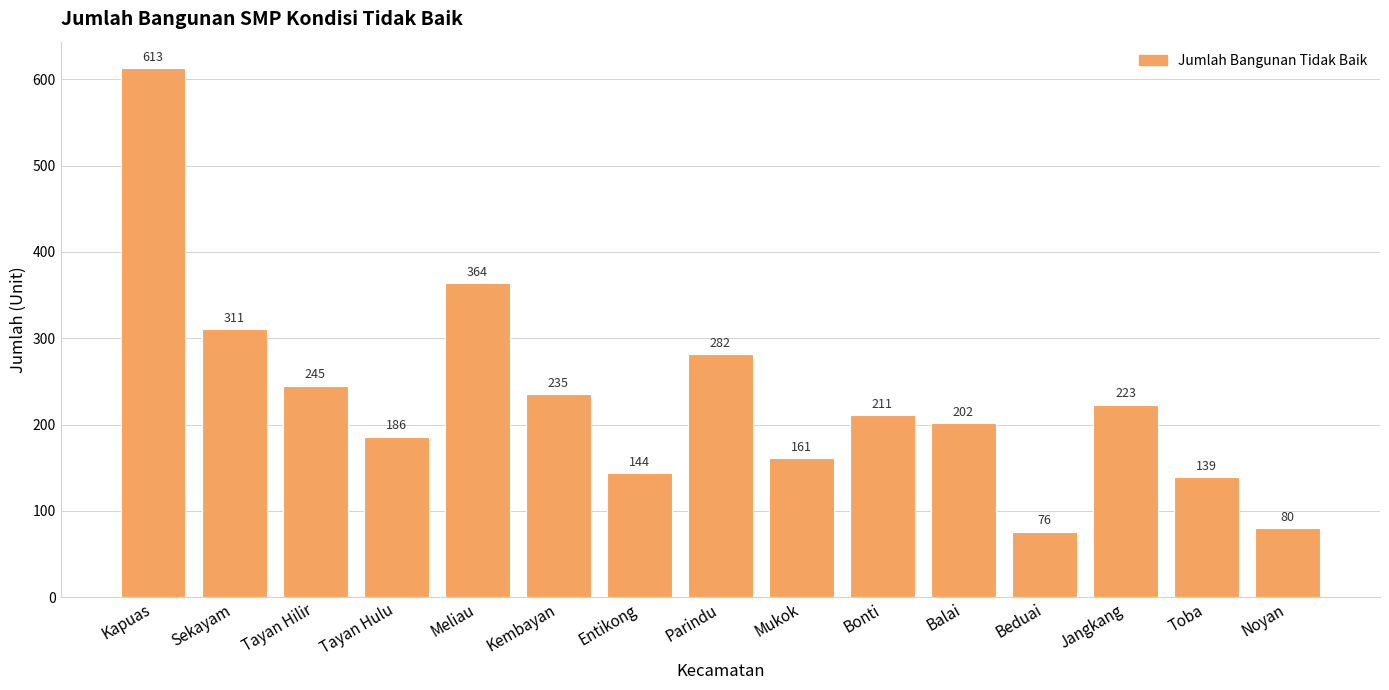

What is the label of the 14th bar from the left?

Toba